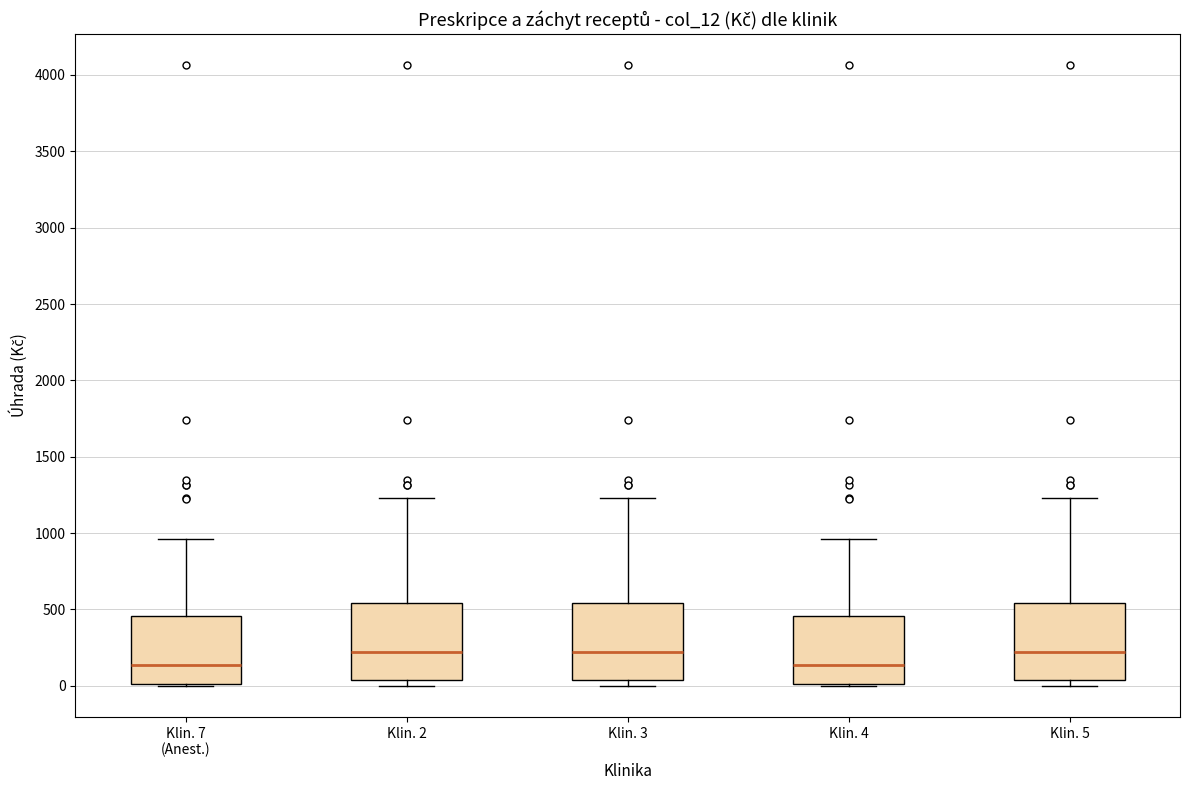

Reading left to right, transcribe this box plot: for each box, give where its median line is, the range the box spans, and where its two whiskers end, as read against the y-axis. The values are not printed on the chart, so give them approximately, as read against the axis.

Klin. 7 (Anest.): median 150, box 0 to 450, whiskers 0 to 950
Klin. 2: median 200, box 50 to 550, whiskers 0 to 1250
Klin. 3: median 200, box 50 to 550, whiskers 0 to 1250
Klin. 4: median 150, box 0 to 450, whiskers 0 to 950
Klin. 5: median 200, box 50 to 550, whiskers 0 to 1250